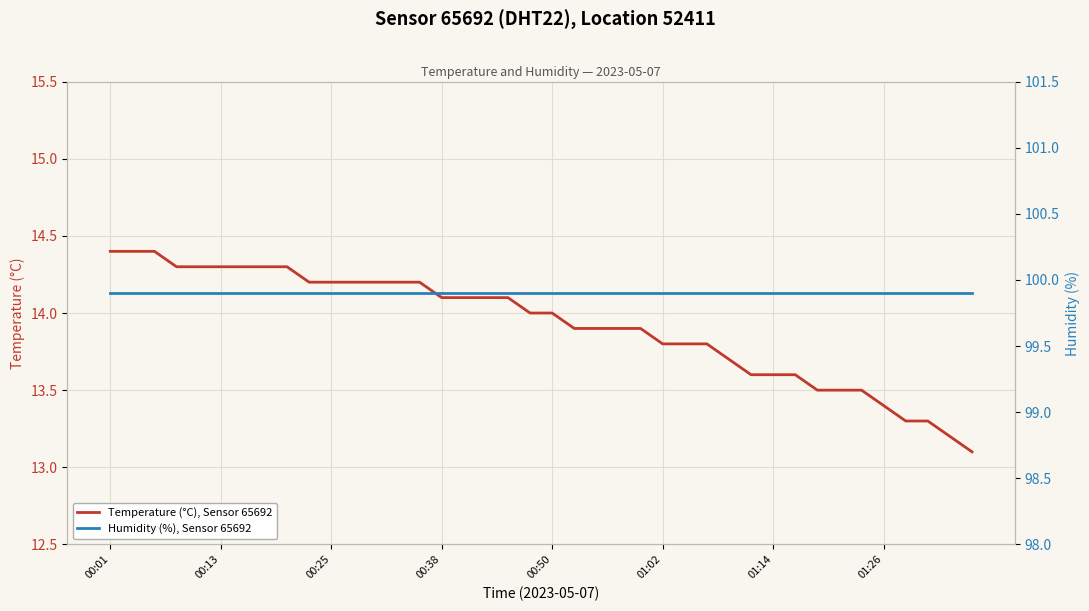

What is the minimum value shown in the chart?

13.1